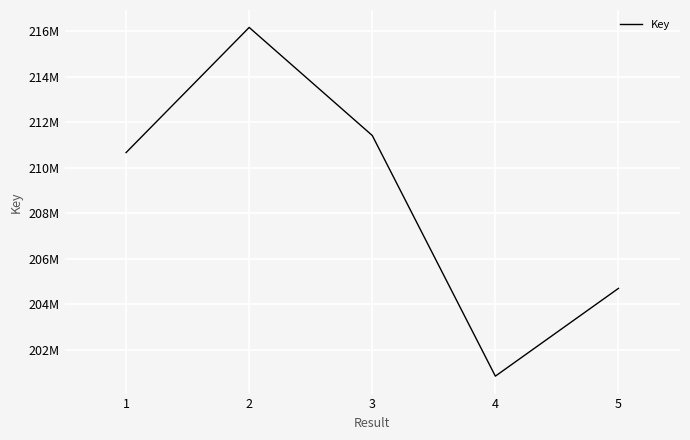

Reading right to left, what are all the values shown in this chart?

204701116	200846622	211414901	216160807	210664848